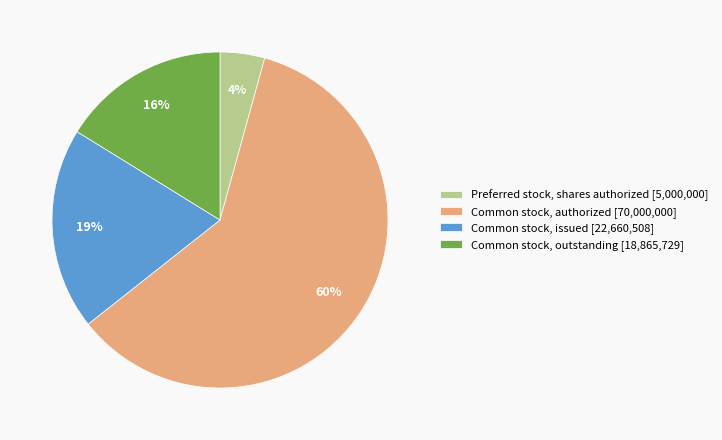

Which has a higher value, Preferred stock, shares authorized [5,000,000] or Common stock, outstanding [18,865,729]?

Common stock, outstanding [18,865,729]